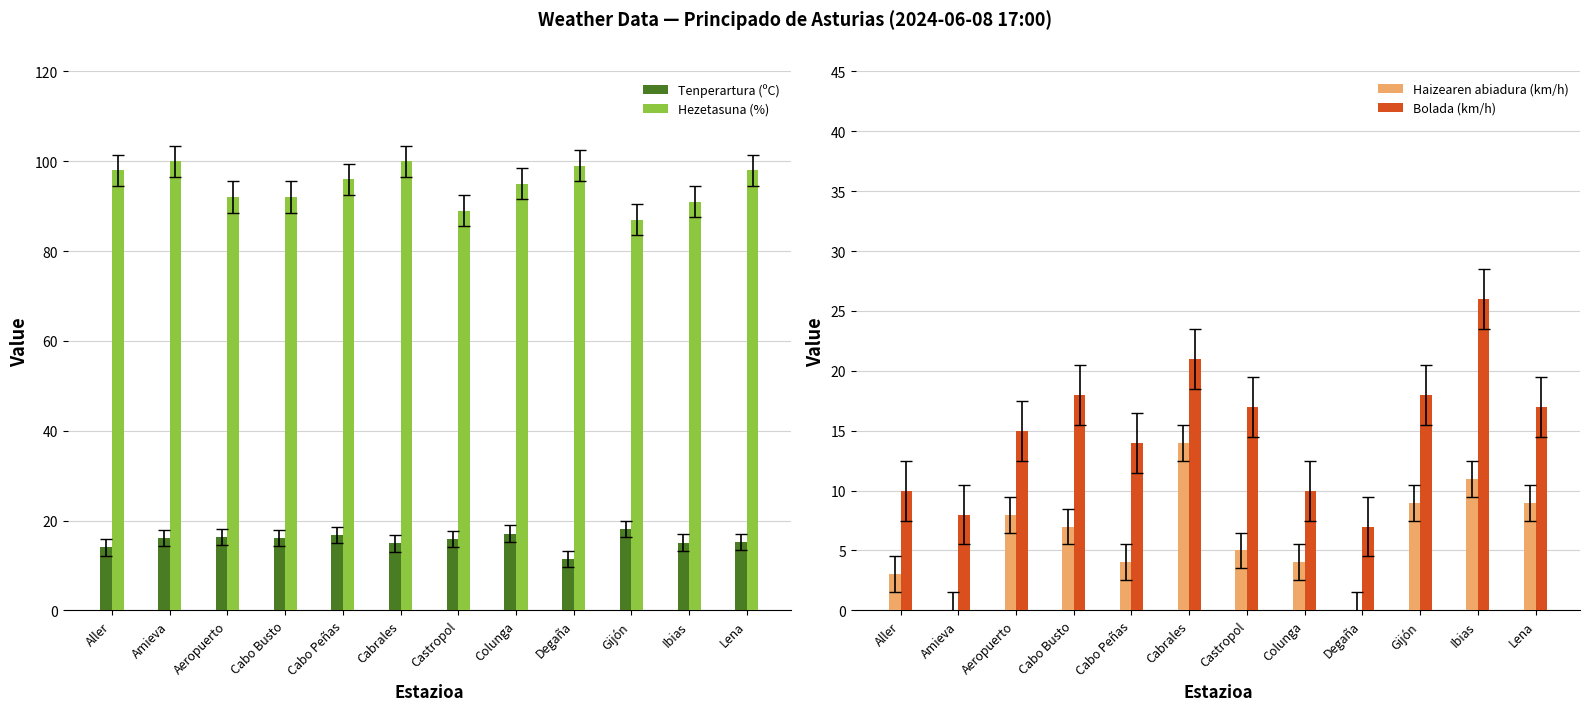

What is the label of the 3rd bar from the left?

Aeropuerto